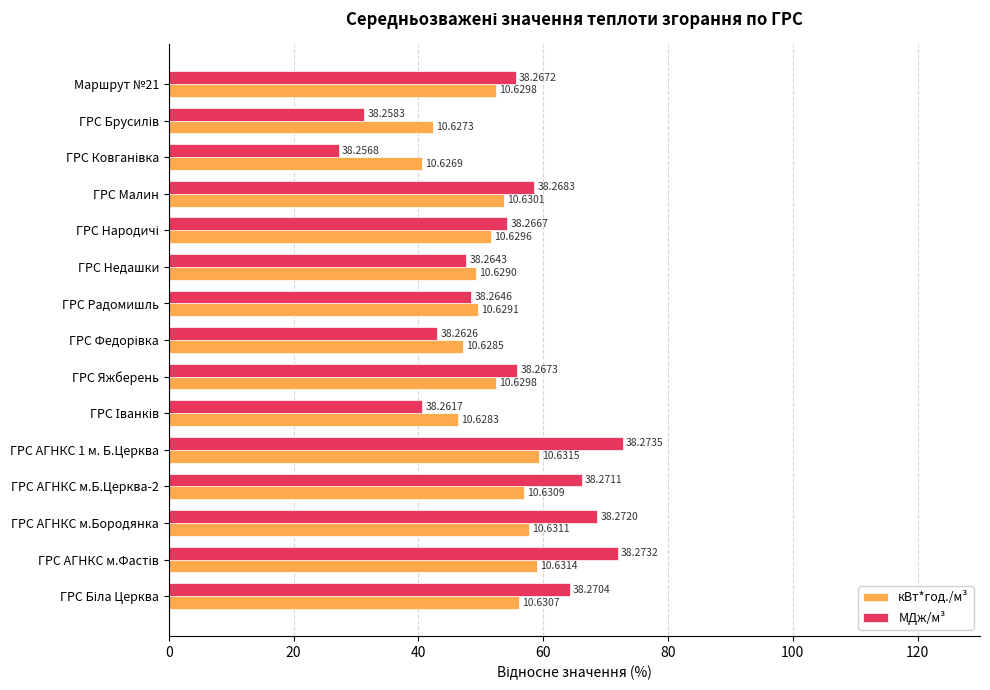

Rank the series by their average value, from highest to lowest.

МДж/м³, кВт*год./м³